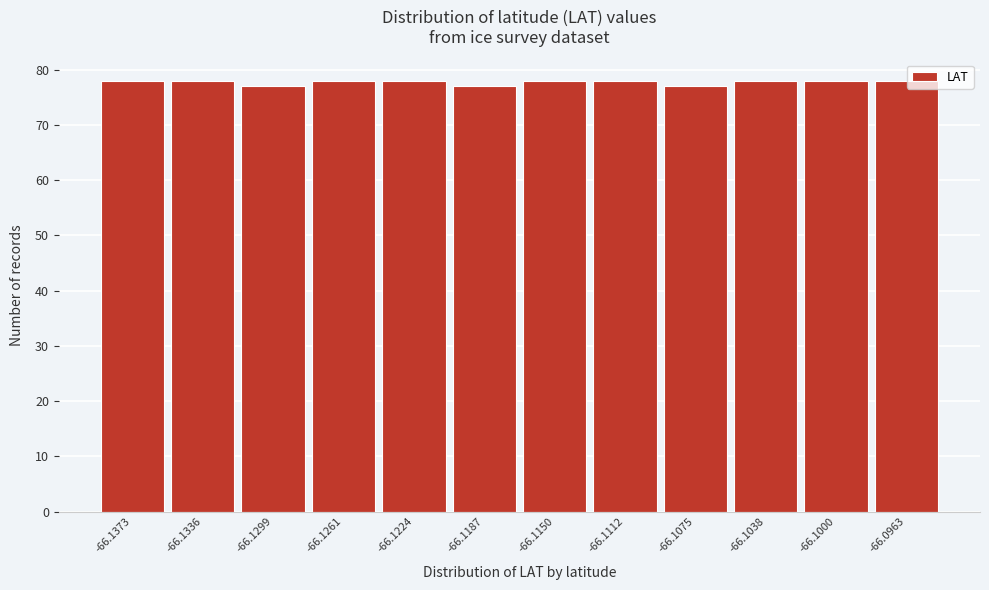

Reading left to right, transcribe all the data shown in this chart.

-66.1373=78	-66.1336=78	-66.1299=77	-66.1261=78	-66.1224=78	-66.1187=77	-66.1150=78	-66.1112=78	-66.1075=77	-66.1038=78	-66.1000=78	-66.0963=78